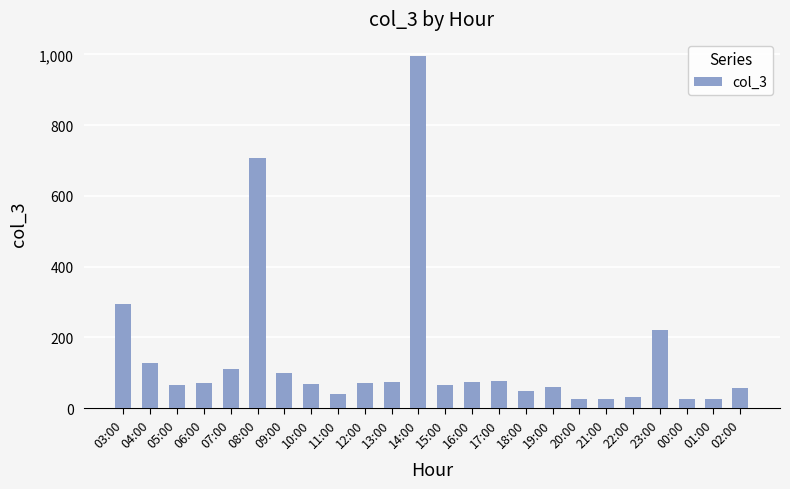

Does the chart contain stacked bars?

No